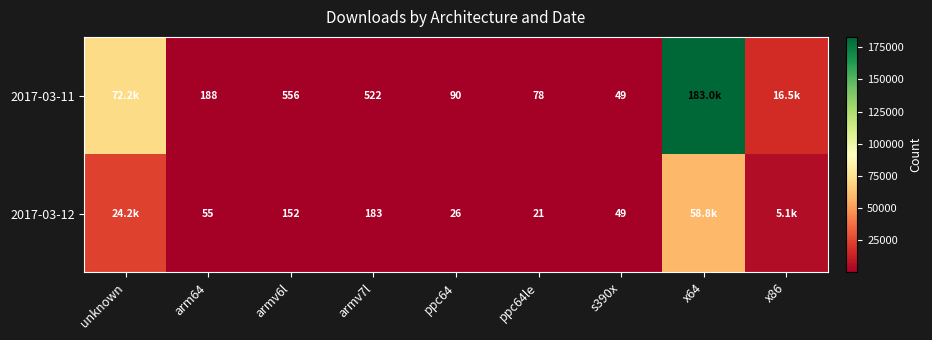

What is the sum of the 2017-03-11 values at armv6l and armv7l?

1078